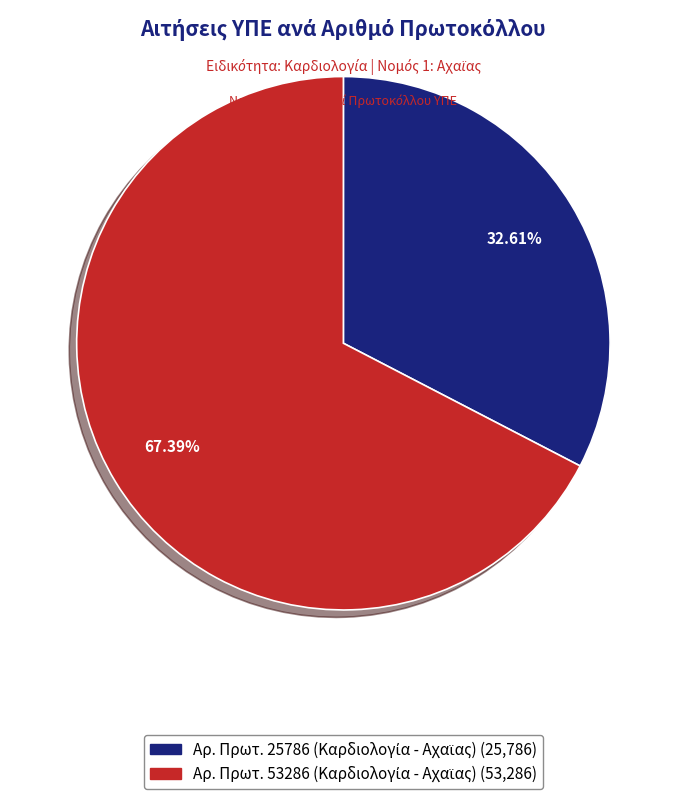

Is there a majority slice in this chart?

Yes